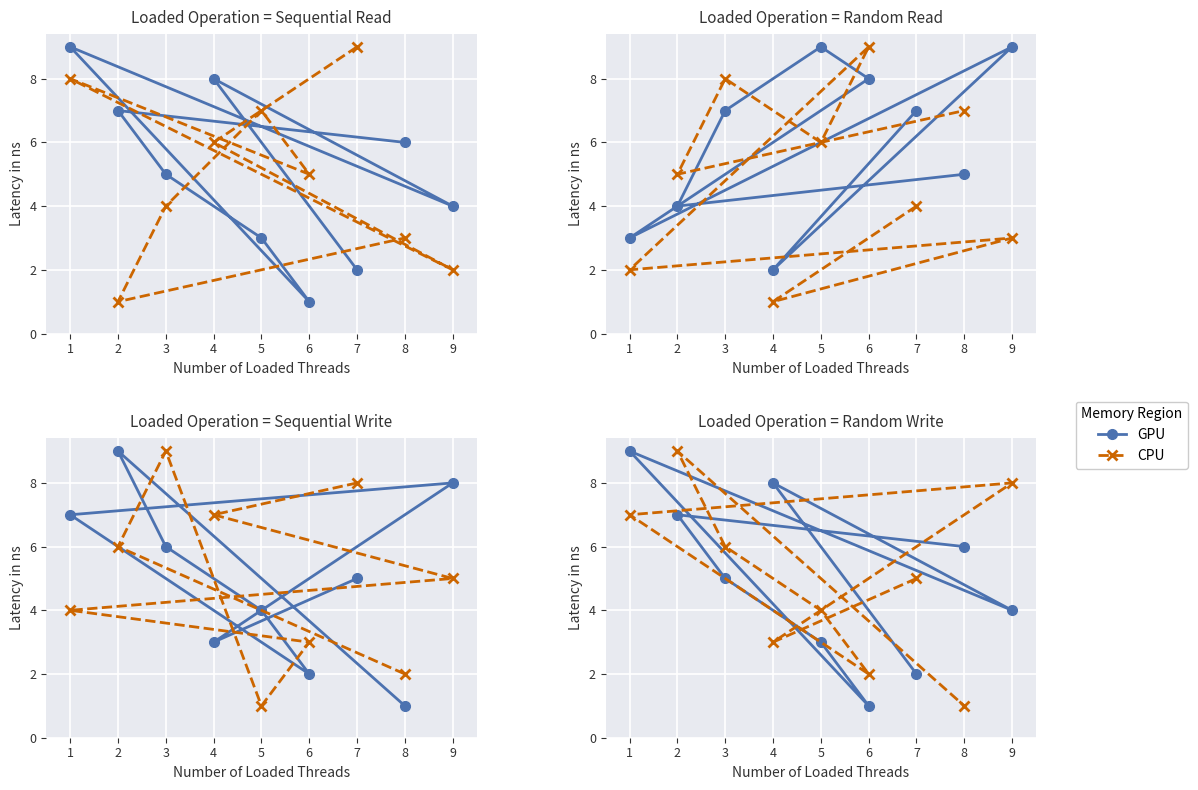

What is the lowest value of the CPU series?

1